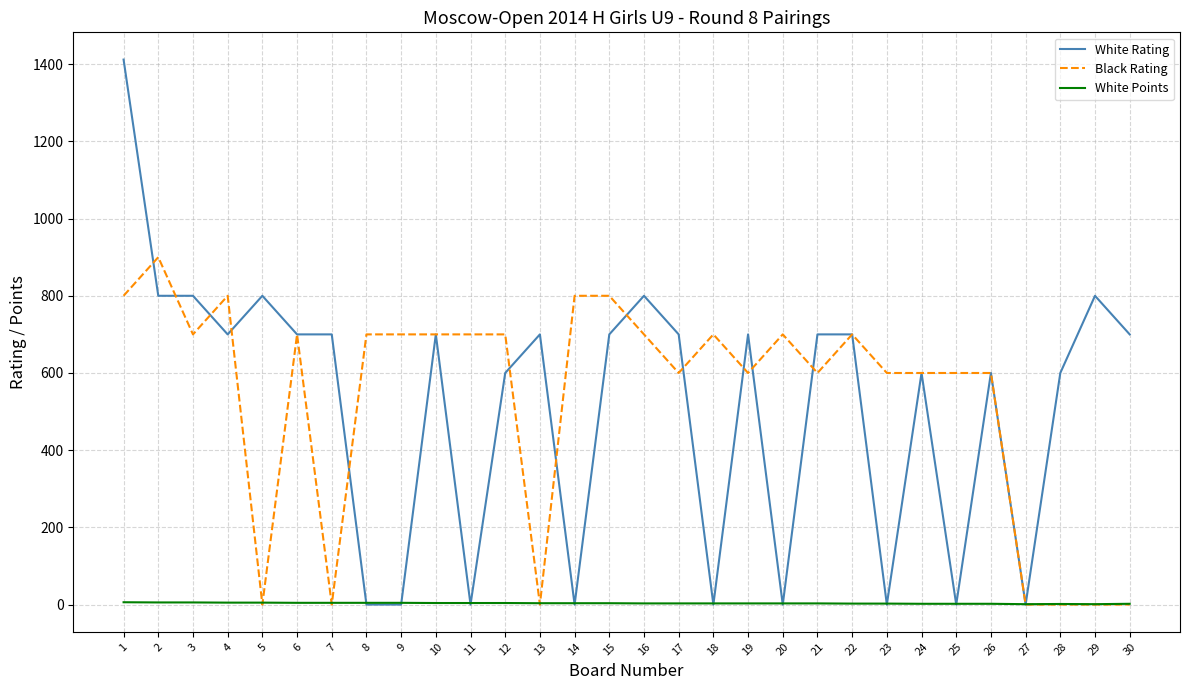

What is the difference between the maximum and second lowest values in the Black Rating series?

900.0